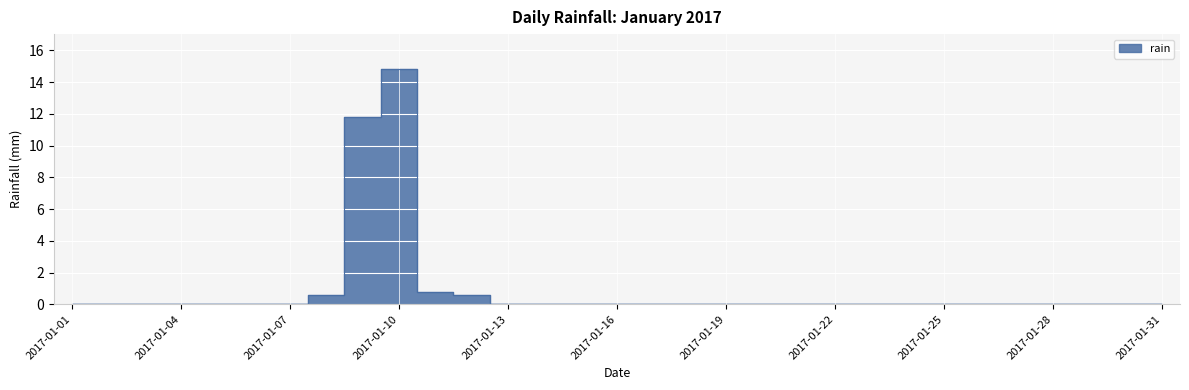

How many lines are shown in the chart?

1